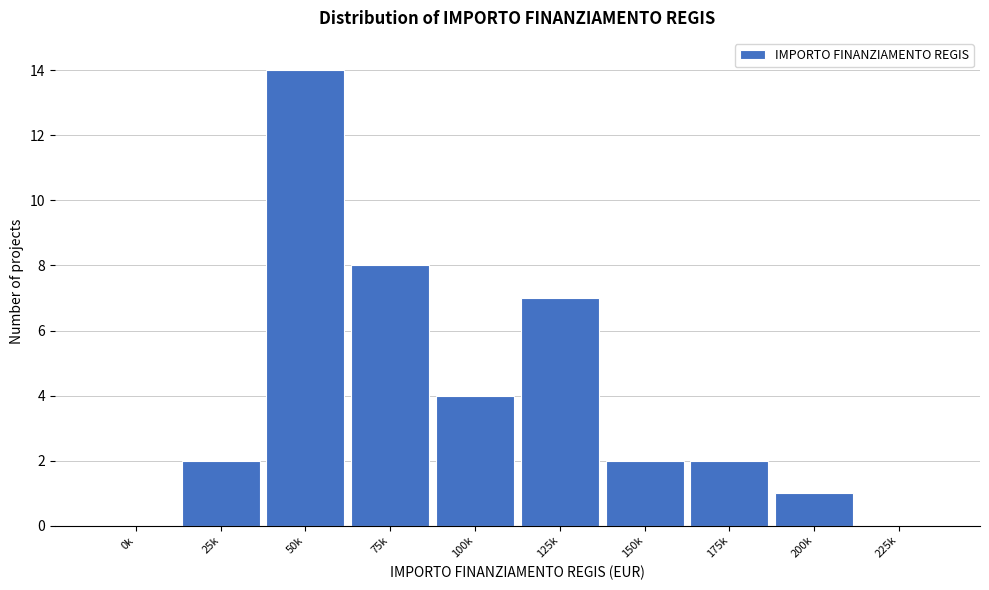

Reading left to right, list all the values displayed in this chart.

0k=0	25k=2	50k=14	75k=8	100k=4	125k=7	150k=2	175k=2	200k=1	225k=0